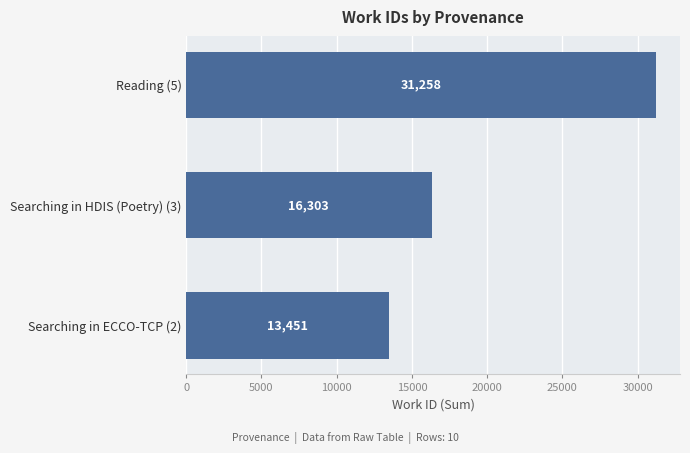

What is the label of the 3rd bar from the top?

Searching in ECCO-TCP (2)